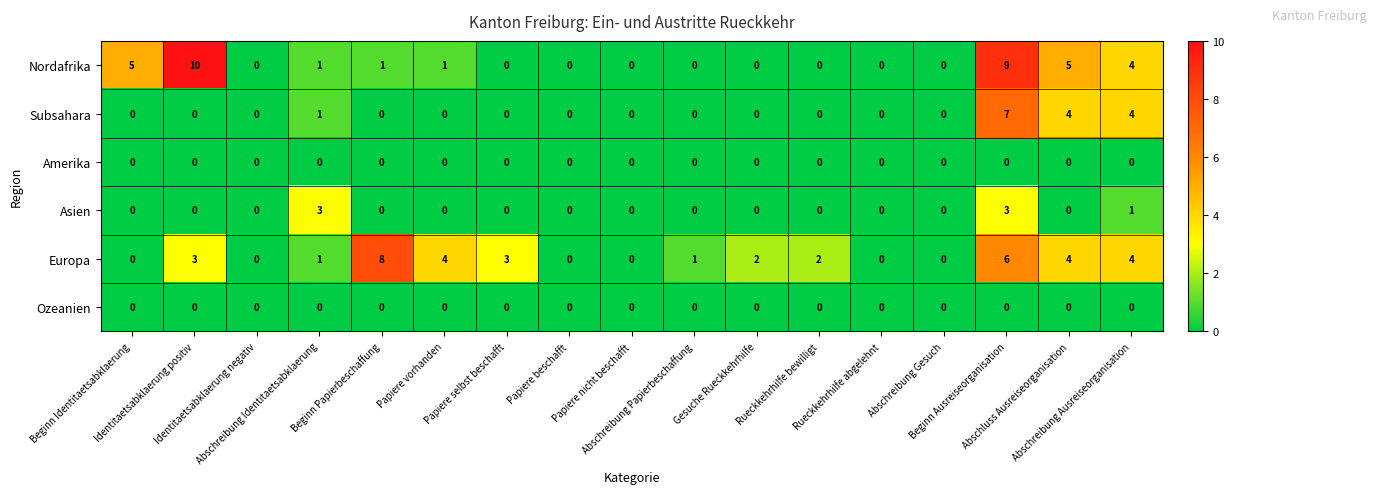

What is the difference between the highest and lowest values at Papiere selbst beschafft?

3